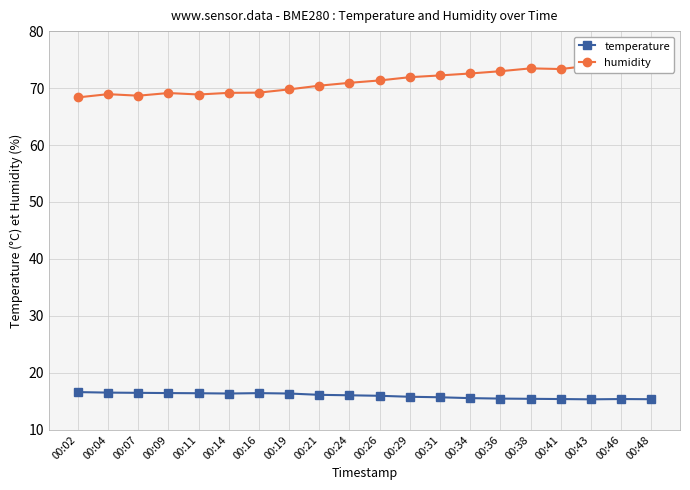

What is the lowest value of the temperature series?

15.3